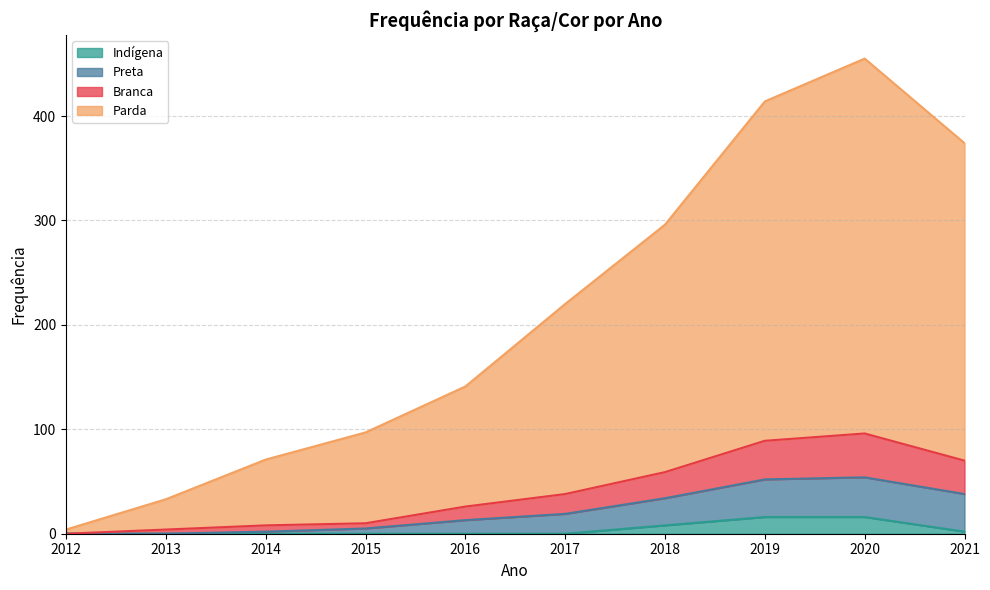

True or false: Indígena and Parda intersect in this chart.

False